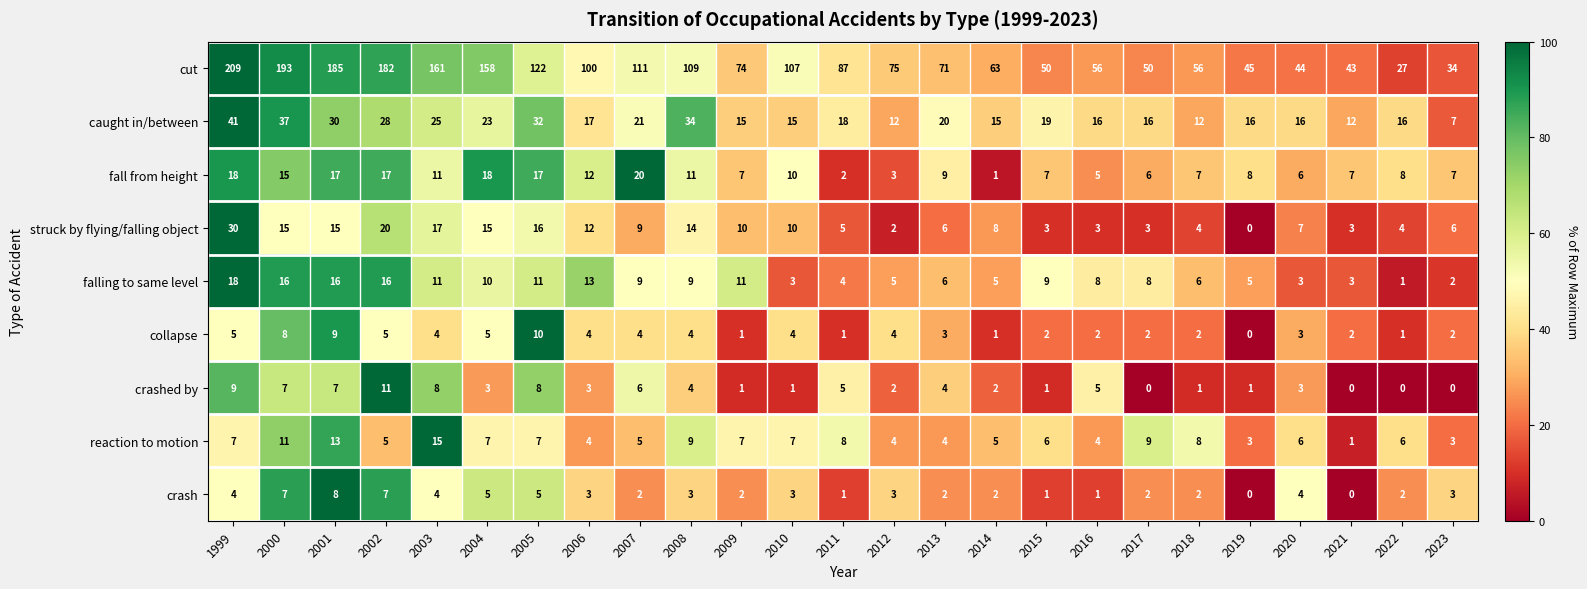

Rank the series by their maximum value, from lowest to highest.

crash, collapse, crashed by, reaction to motion, falling to same level, fall from height, struck by flying/falling object, caught in/between, cut